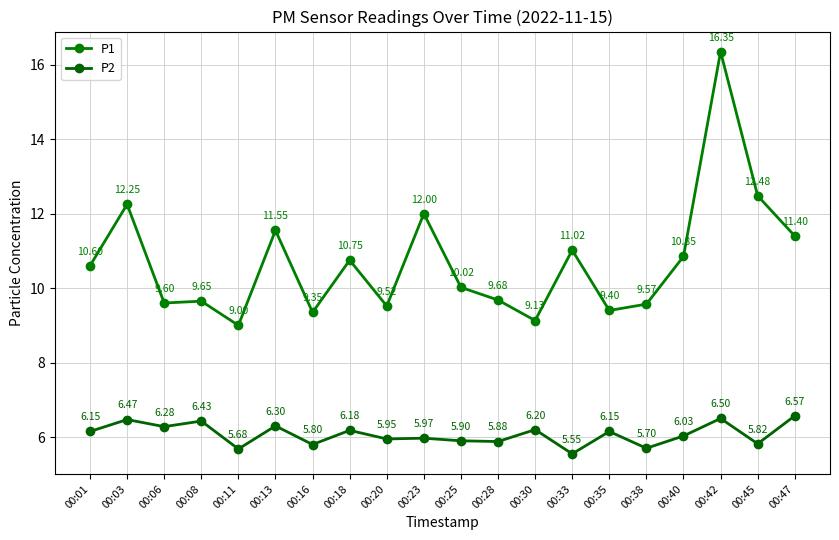

Which series changed the most between 00:16 and 00:33?

P1